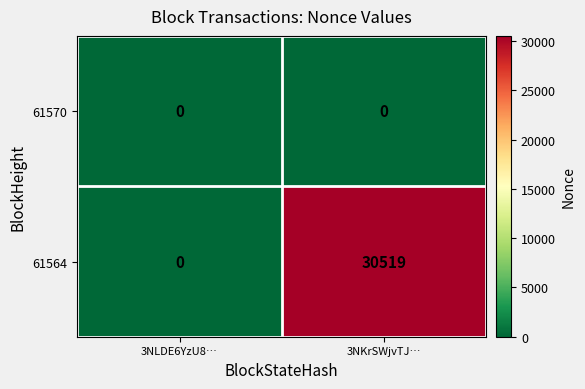

What is the spread (max minus min) of values at 3NKrSWjvTJ…?

30519